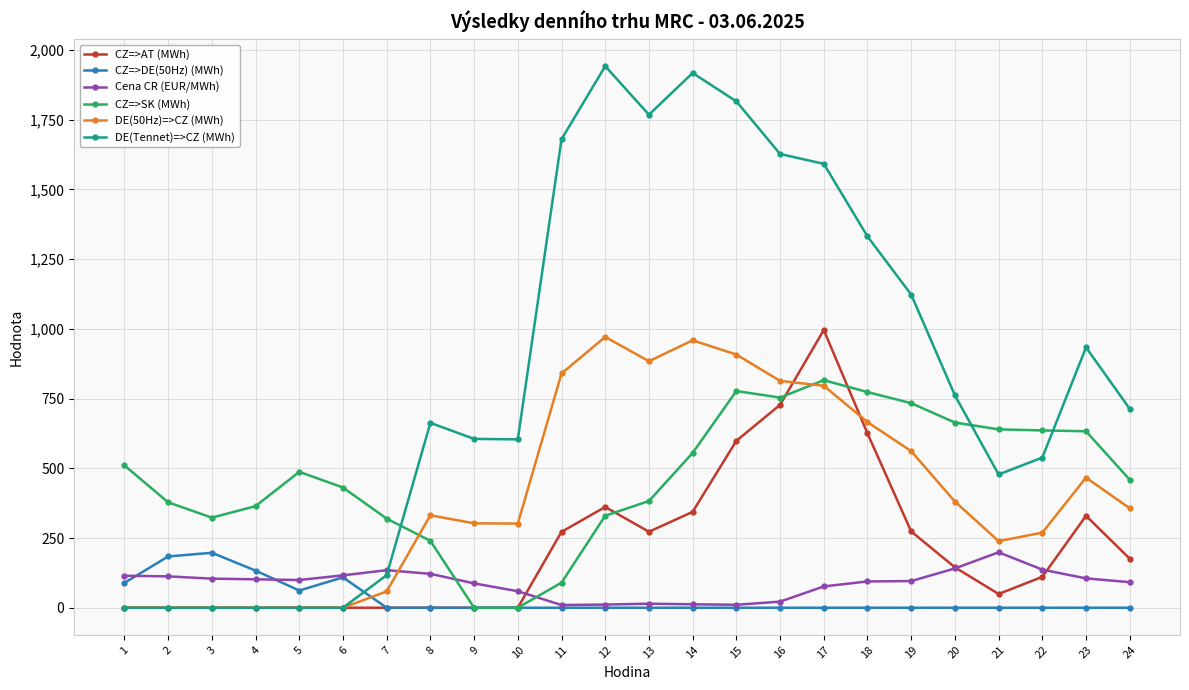

True or false: DE(Tennet)=>CZ (MWh) and CZ=>DE(50Hz) (MWh) intersect in this chart.

True